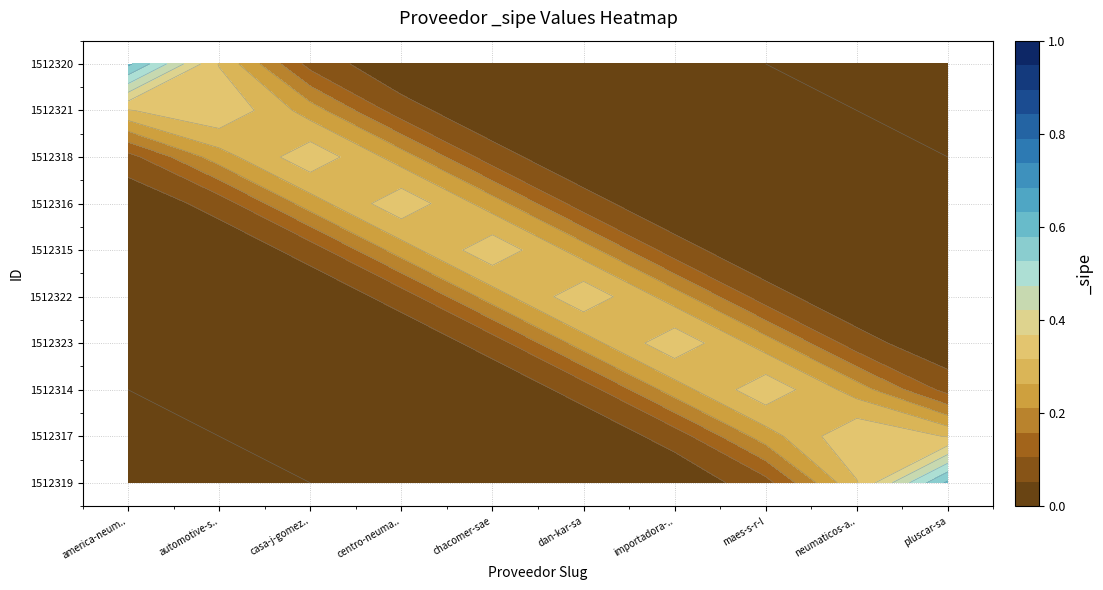

What is the total value across all series at dan-kar-sa?

1.0